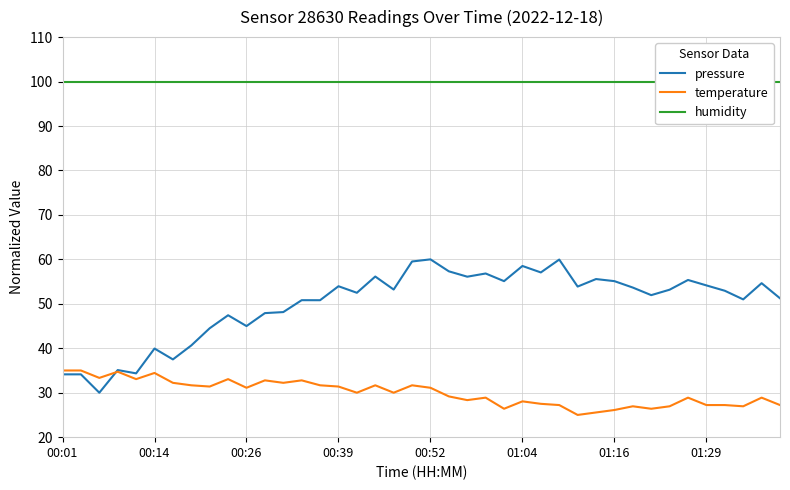

How many lines are shown in the chart?

3